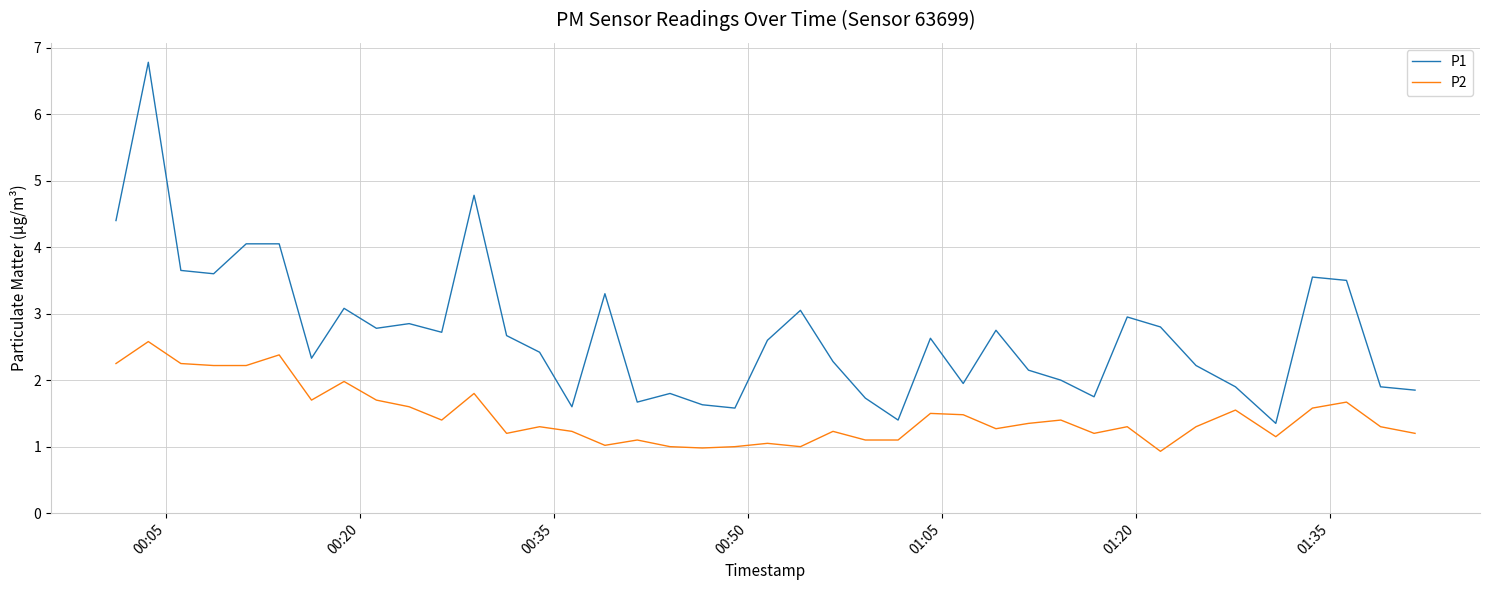

Which series has the largest total across all categories?

P1